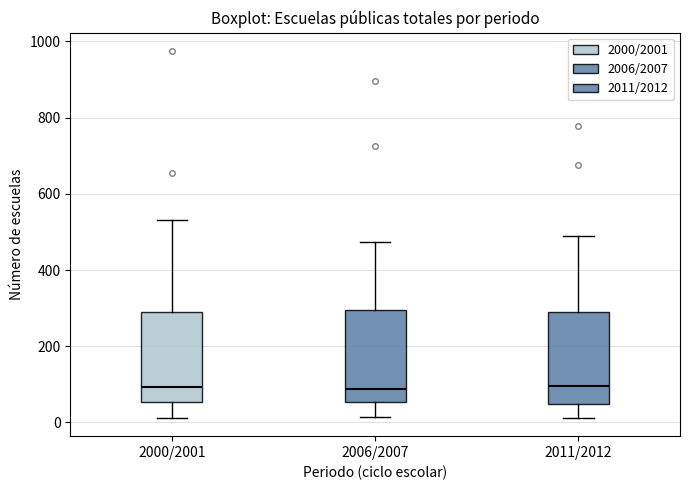

Where is the upper edge of the box for 2006/2007 on the y-axis? The values are not printed on the chart, so give them approximately, as read against the axis.

300